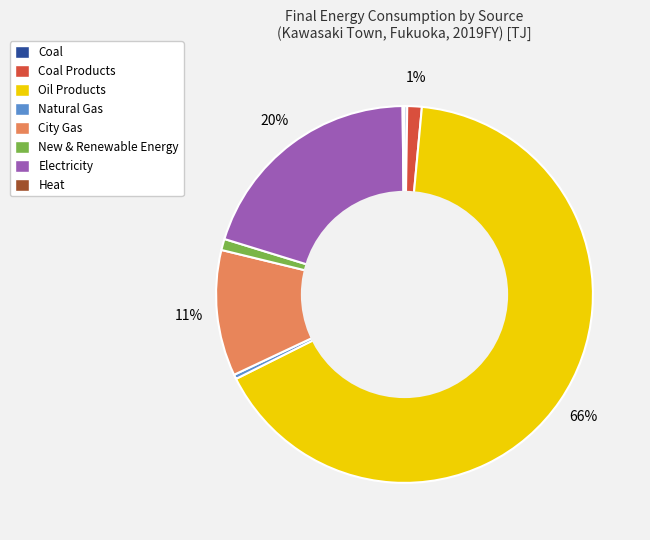

Between Natural Gas and City Gas, which is larger?

City Gas